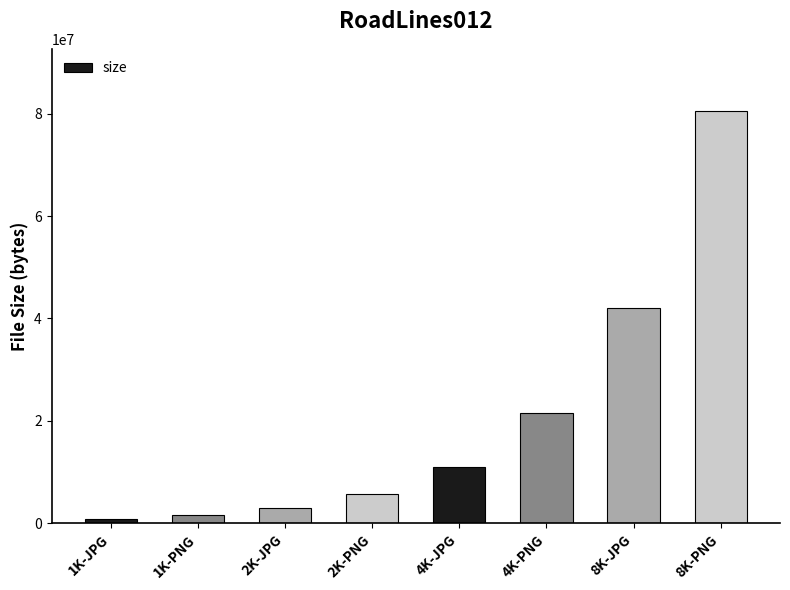

How many data points does each series have?

8